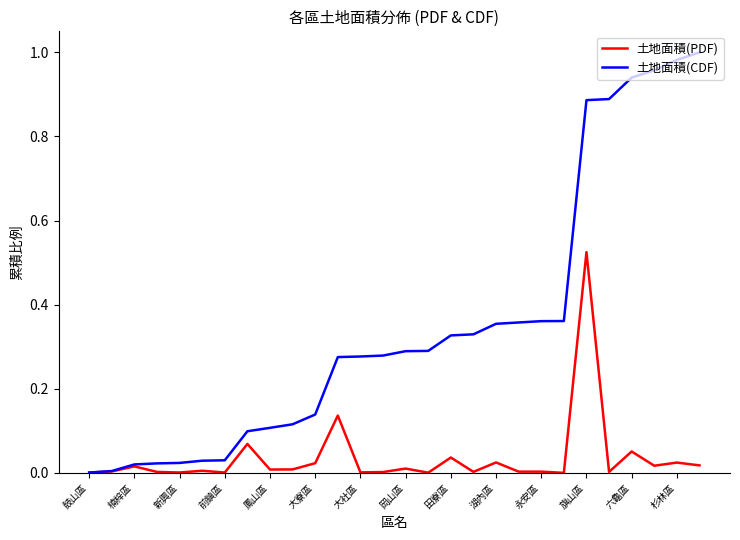

Rank the series by their average value, from highest to lowest.

土地面積(CDF), 土地面積(PDF)